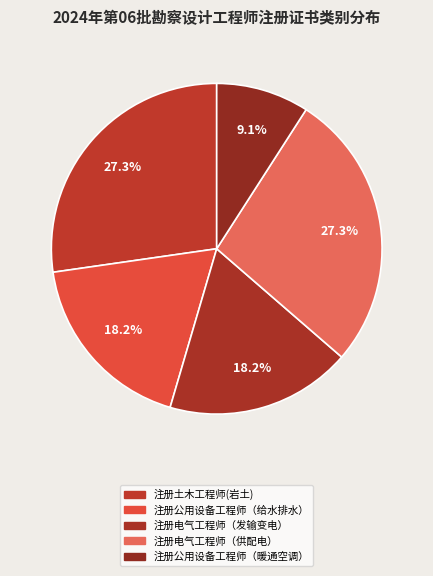

How many slices are in this pie chart?

5